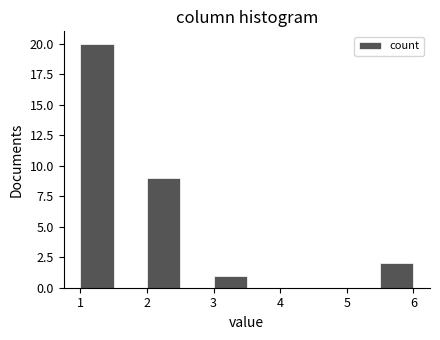

Which range on the x-axis has the tallest bar?

1.0 to 1.5